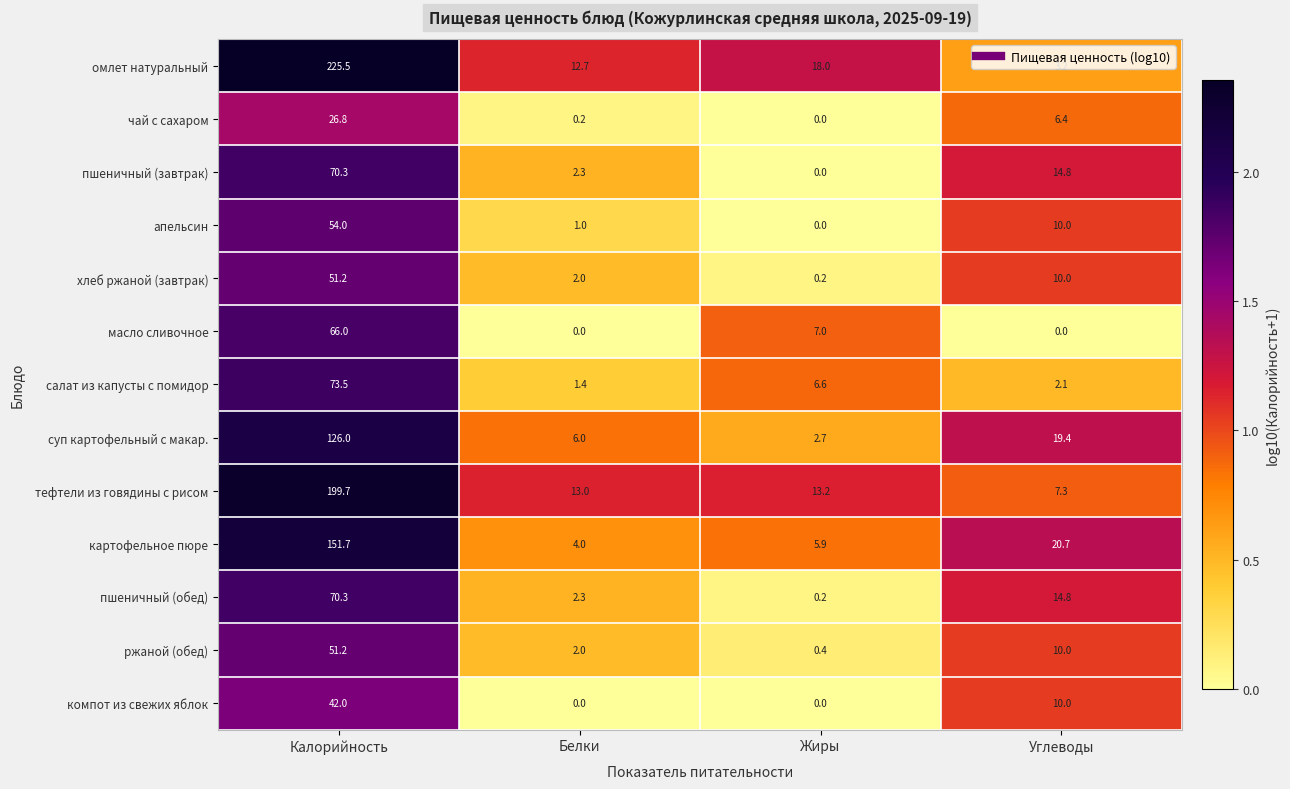

How many data points does each series have?

4